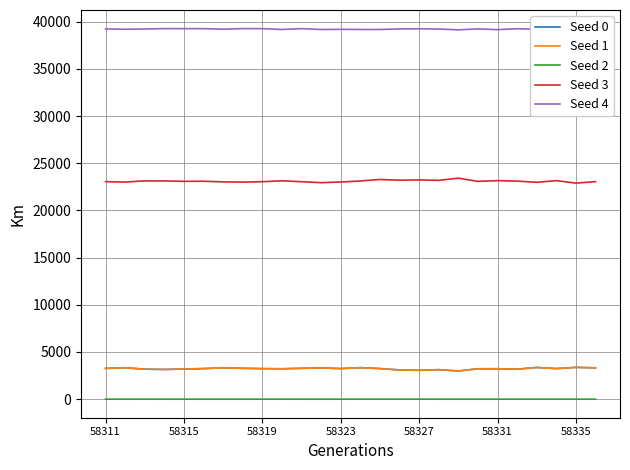

True or false: Seed 2 and Seed 1 cross at least once.

False